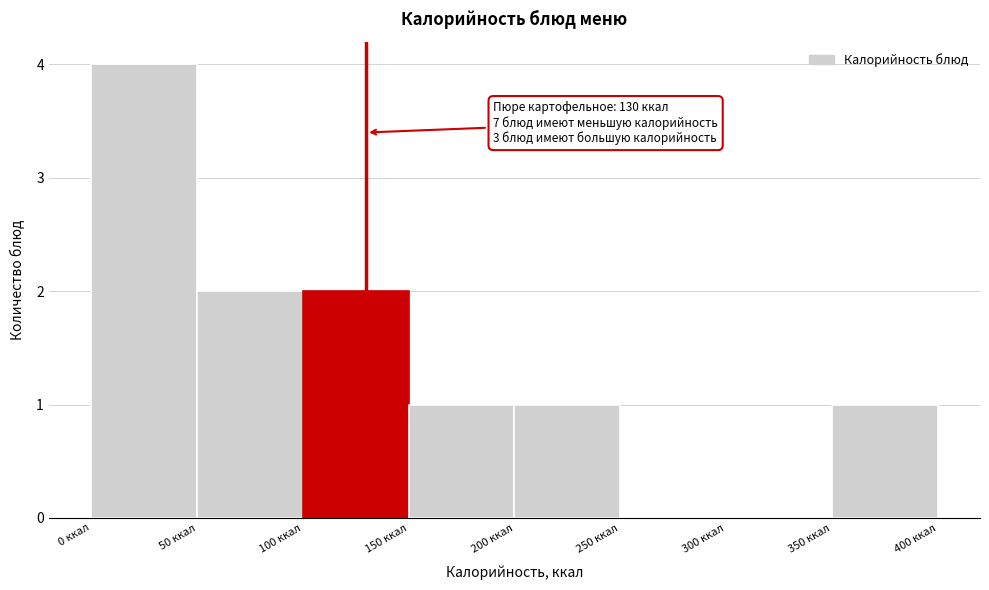

Over which range of the x-axis is the bar tallest?

0 to 50